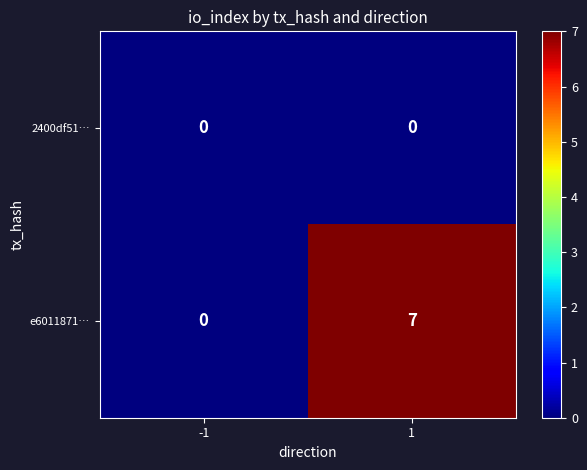

Between -1 and 1, which series saw the biggest shift?

e6011871…